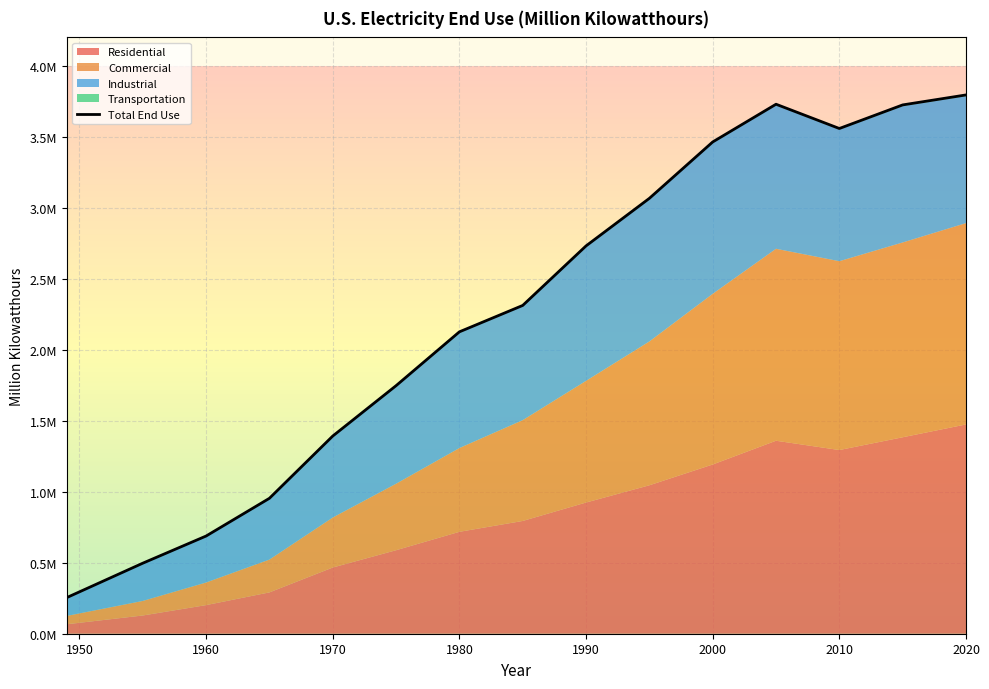

Which series has the largest range (max minus min)?

Total End Use